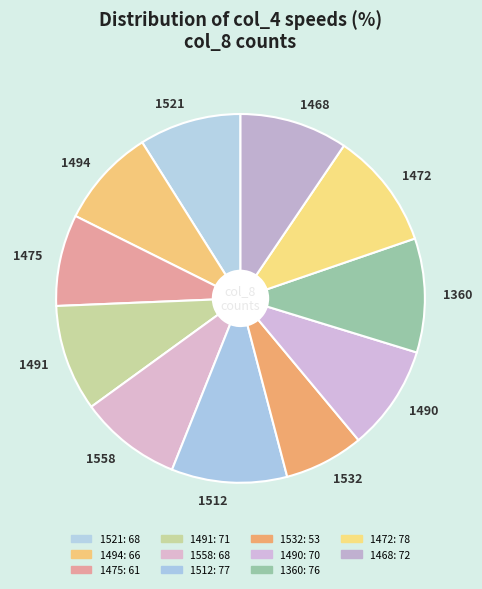

Is there any slice that represents more than half of the pie?

No